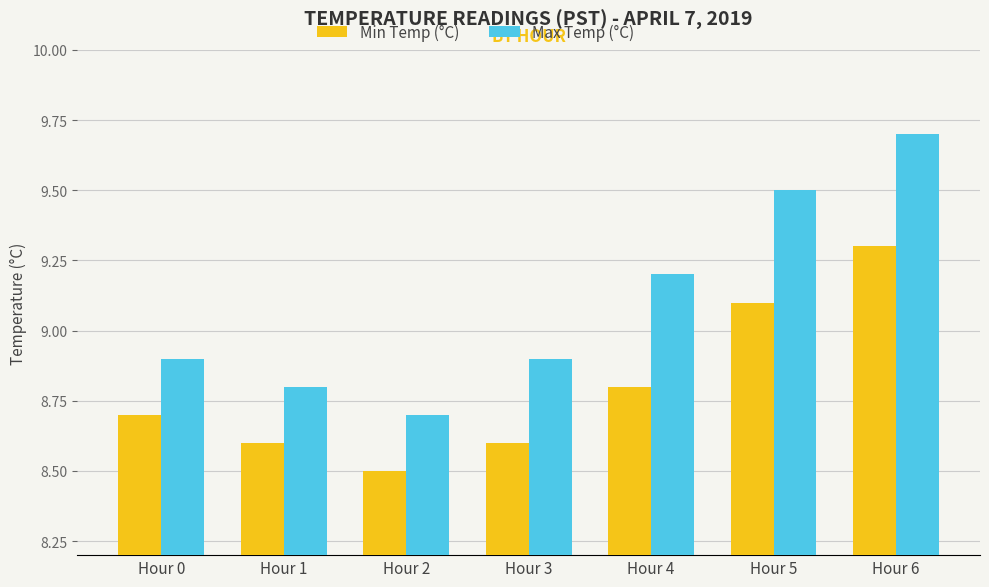

What is the difference between the maximum and minimum values in the Min Temp (°C) series?

0.8